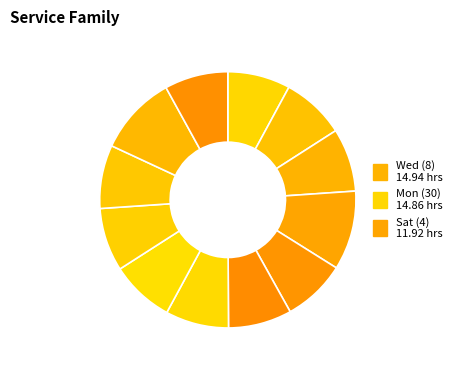

To the nearest percent, what is the average slice percentage?

8%